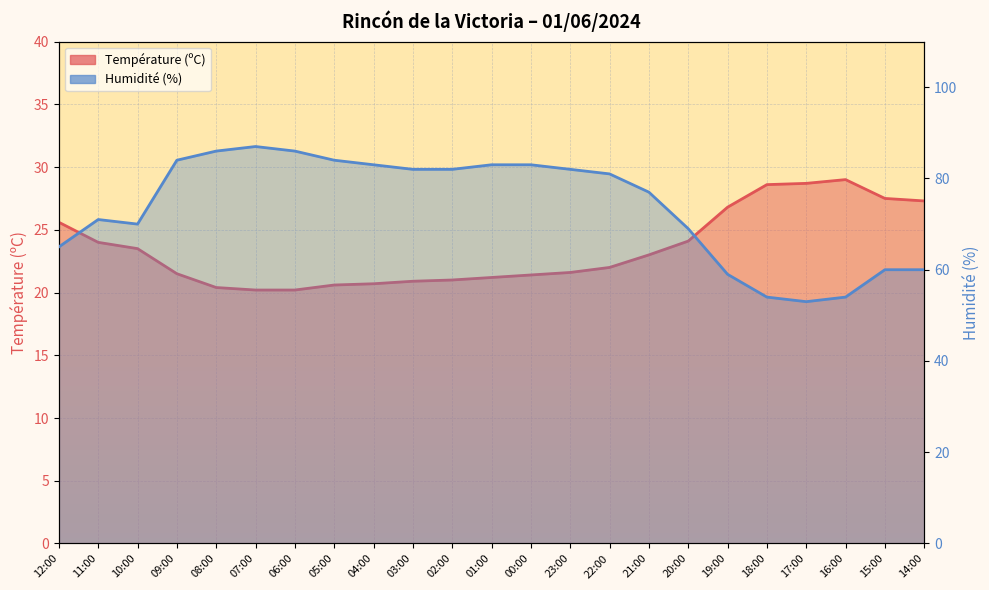

What is the difference between the maximum and minimum values in the Humidité (%) series?

34.0